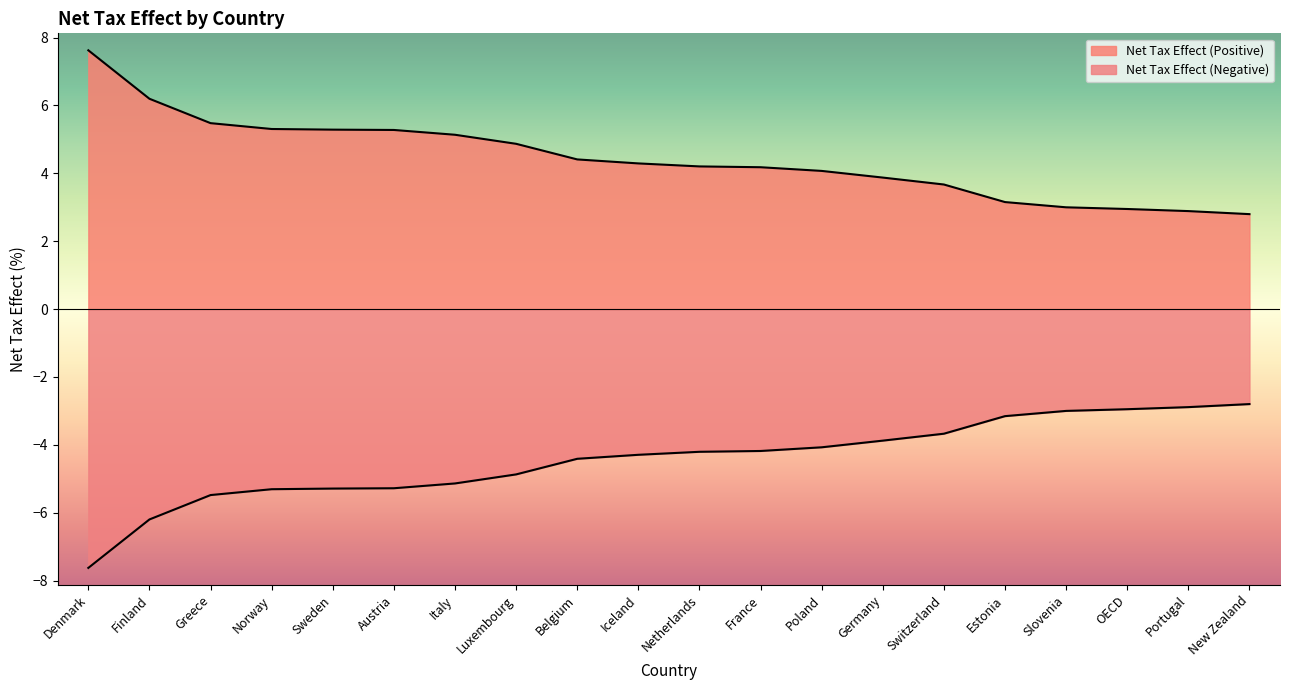

List the series in order of their peak value, highest first.

Net Tax Effect (Positive), Net Tax Effect (Negative)